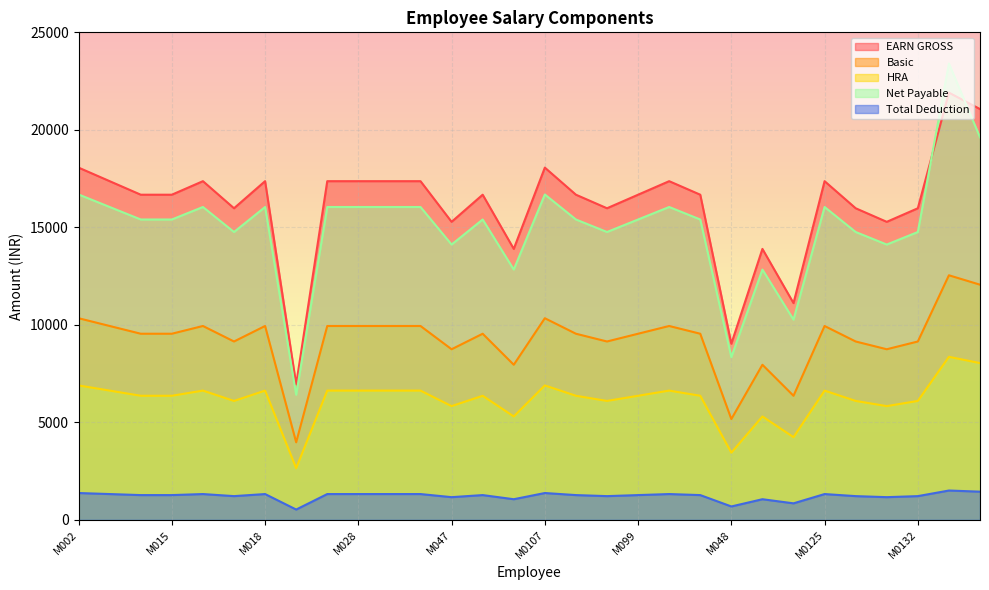

Which category has the lowest value in the HRA series?

M024